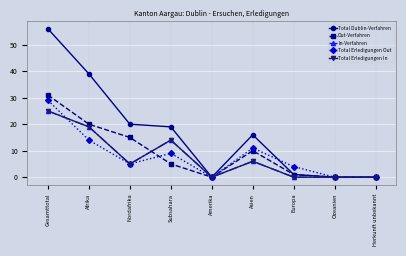

True or false: Total Erledigungen Out has a value of 14 at Afrika.

True